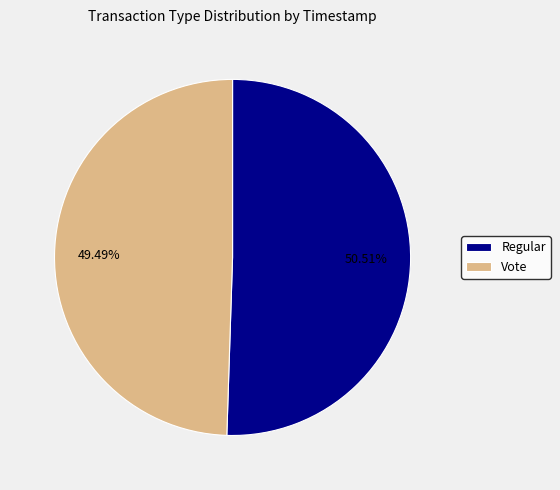

Does any single category account for the majority?

Yes